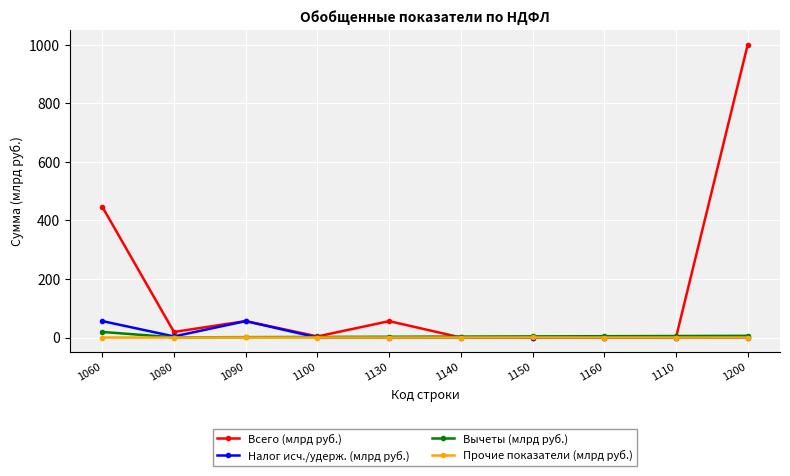

What is the difference between the maximum and minimum values in the Прочие показатели (млрд руб.) series?

0.2